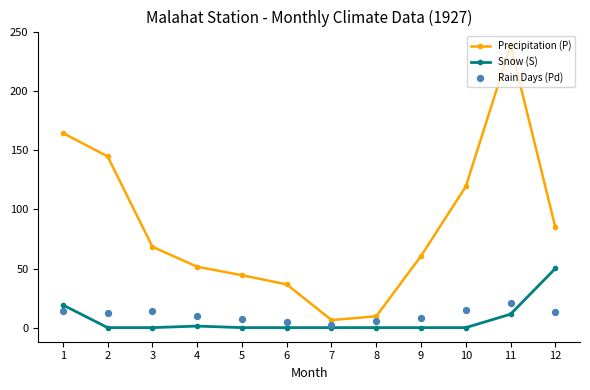

Is the value of Rain Days (Pd) at 10 greater than the value of Precipitation (P) at 12?

No